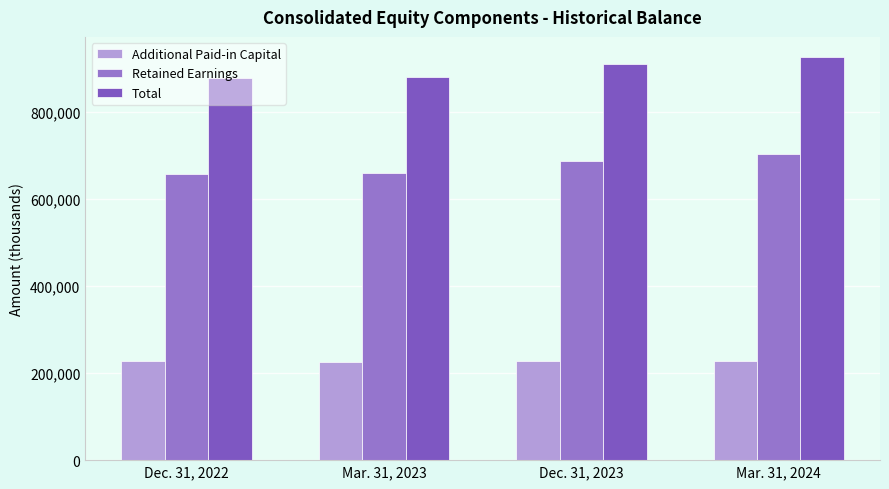

What is the label of the 1st bar from the left?

Dec. 31, 2022